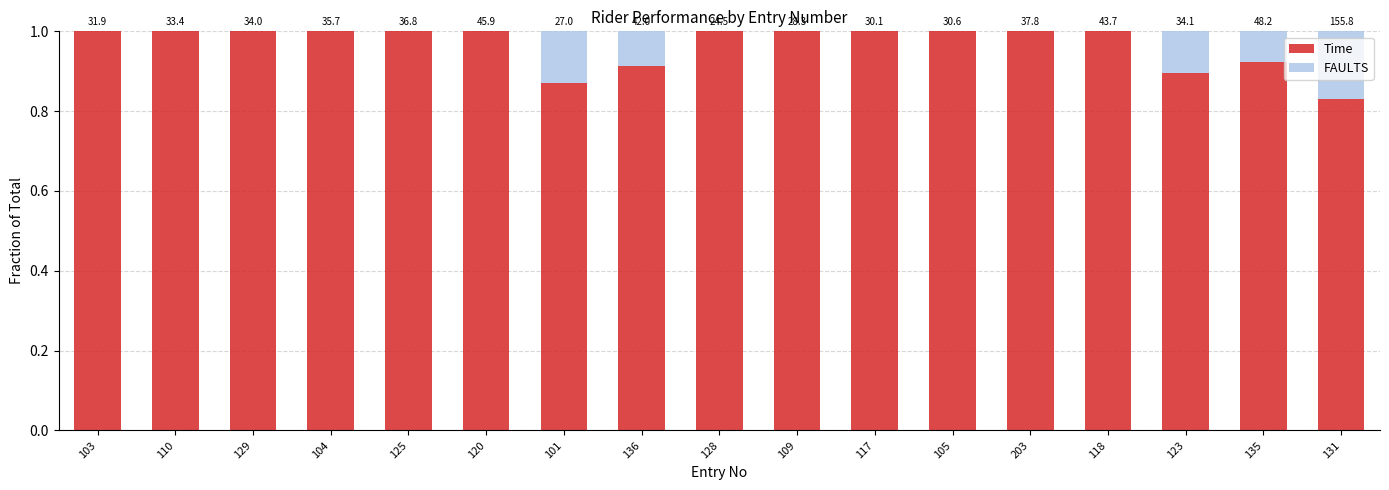

What is the sum of the Time values at 125 and 118?

2.0